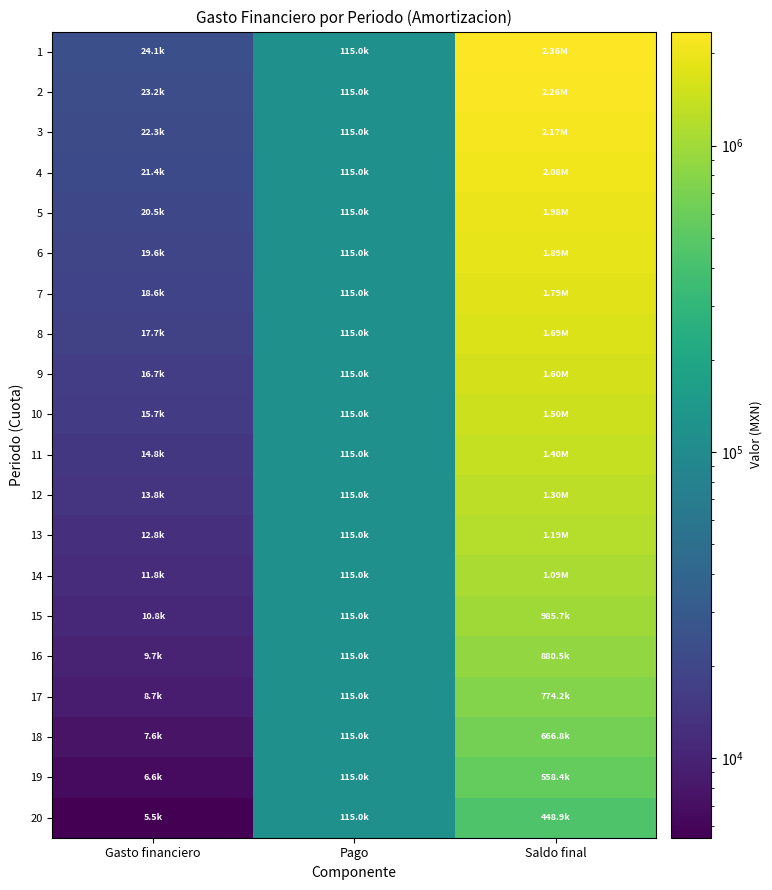

Count the number of categories in the chart.

3